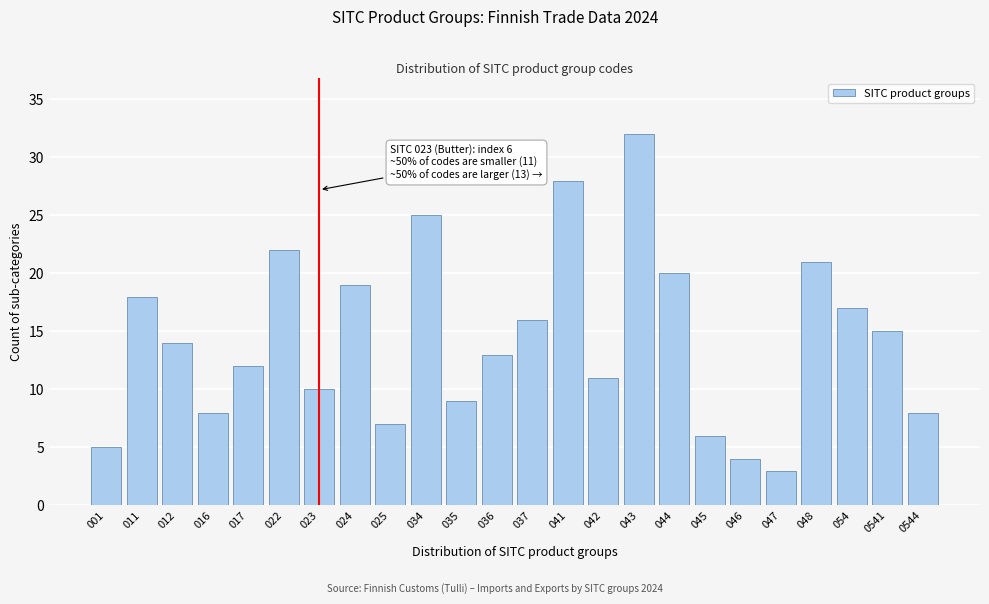

Reading left to right, transcribe all the data shown in this chart.

001=5	011=18	012=14	016=8	017=12	022=22	023=10	024=19	025=7	034=25	035=9	036=13	037=16	041=28	042=11	043=32	044=20	045=6	046=4	047=3	048=21	054=17	0541=15	0544=8